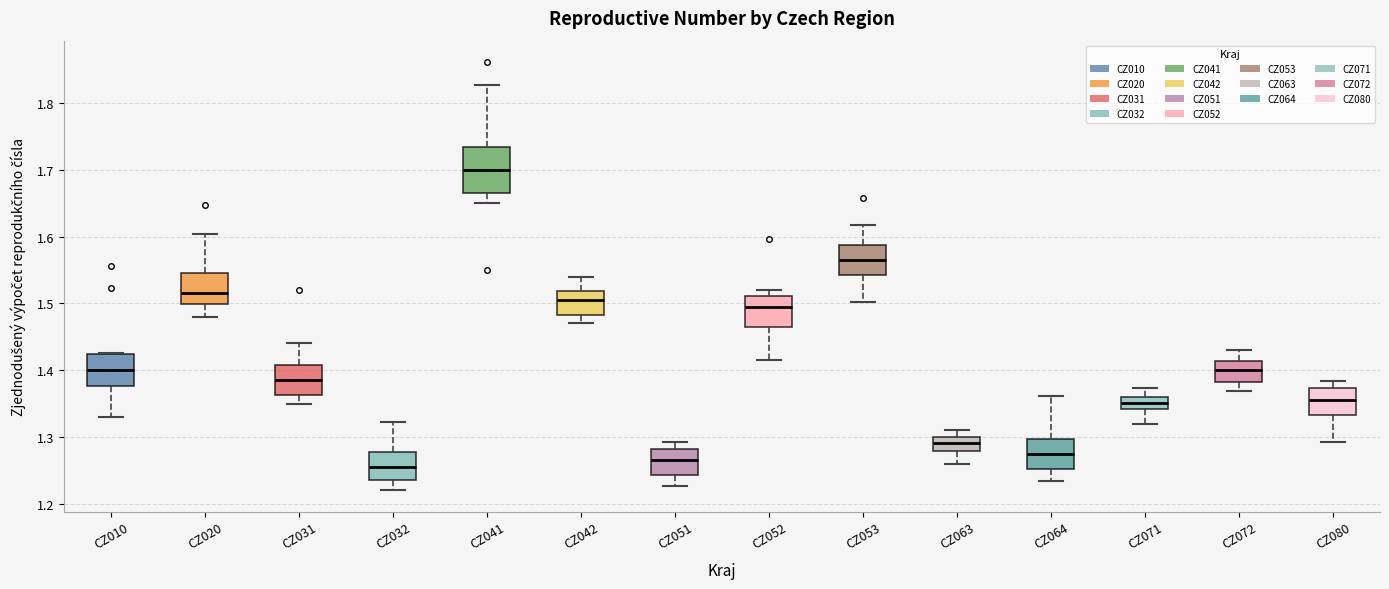

Reading left to right, read every box against the y-axis: the position of its median line, the range the box covers, and the ends of its whiskers. The values are not printed on the chart, so give them approximately, as read against the axis.

CZ010: median 1.40, box 1.38 to 1.42, whiskers 1.33 to 1.43
CZ020: median 1.52, box 1.50 to 1.55, whiskers 1.48 to 1.60
CZ031: median 1.39, box 1.36 to 1.41, whiskers 1.35 to 1.44
CZ032: median 1.26, box 1.24 to 1.28, whiskers 1.22 to 1.32
CZ041: median 1.70, box 1.67 to 1.74, whiskers 1.65 to 1.83
CZ042: median 1.51, box 1.48 to 1.52, whiskers 1.47 to 1.54
CZ051: median 1.27, box 1.24 to 1.28, whiskers 1.23 to 1.29
CZ052: median 1.50, box 1.47 to 1.51, whiskers 1.42 to 1.52
CZ053: median 1.57, box 1.54 to 1.59, whiskers 1.50 to 1.62
CZ063: median 1.29, box 1.28 to 1.30, whiskers 1.26 to 1.31
CZ064: median 1.28, box 1.25 to 1.30, whiskers 1.23 to 1.36
CZ071: median 1.35, box 1.34 to 1.36, whiskers 1.32 to 1.37
CZ072: median 1.40, box 1.38 to 1.41, whiskers 1.37 to 1.43
CZ080: median 1.36, box 1.33 to 1.37, whiskers 1.29 to 1.38